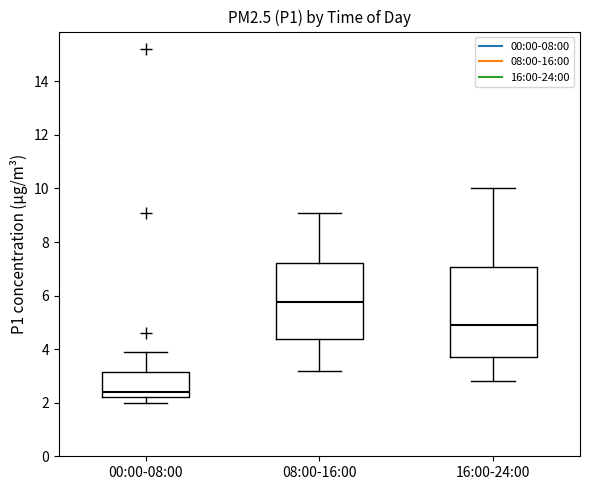

Reading left to right, transcribe this box plot: for each box, give where its median line is, the range the box spans, and where its two whiskers end, as read against the y-axis. The values are not printed on the chart, so give them approximately, as read against the axis.

00:00-08:00: median 2.4, box 2.2 to 3.2, whiskers 2.0 to 4.0
08:00-16:00: median 5.8, box 4.4 to 7.2, whiskers 3.2 to 9.2
16:00-24:00: median 5.0, box 3.8 to 7.0, whiskers 2.8 to 10.0